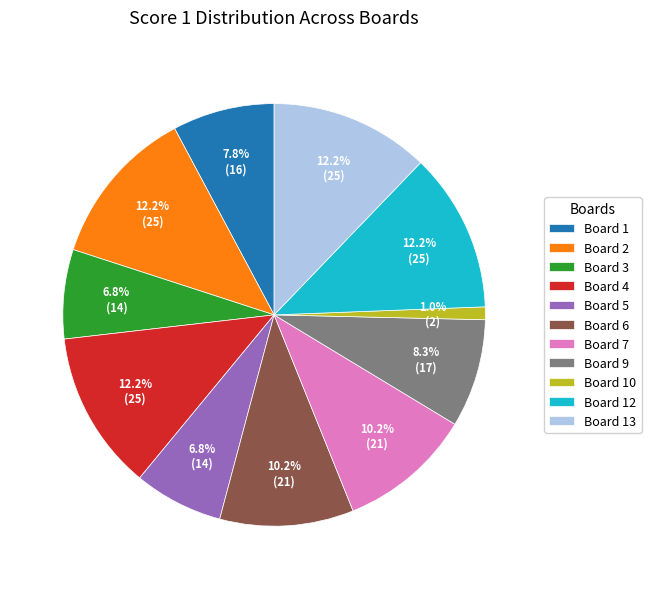

What portion of the pie excludes Board 4?

87.8%